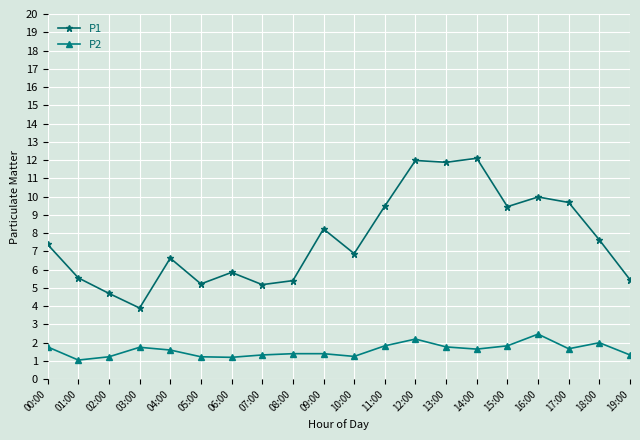

Which series has the largest range (max minus min)?

P1